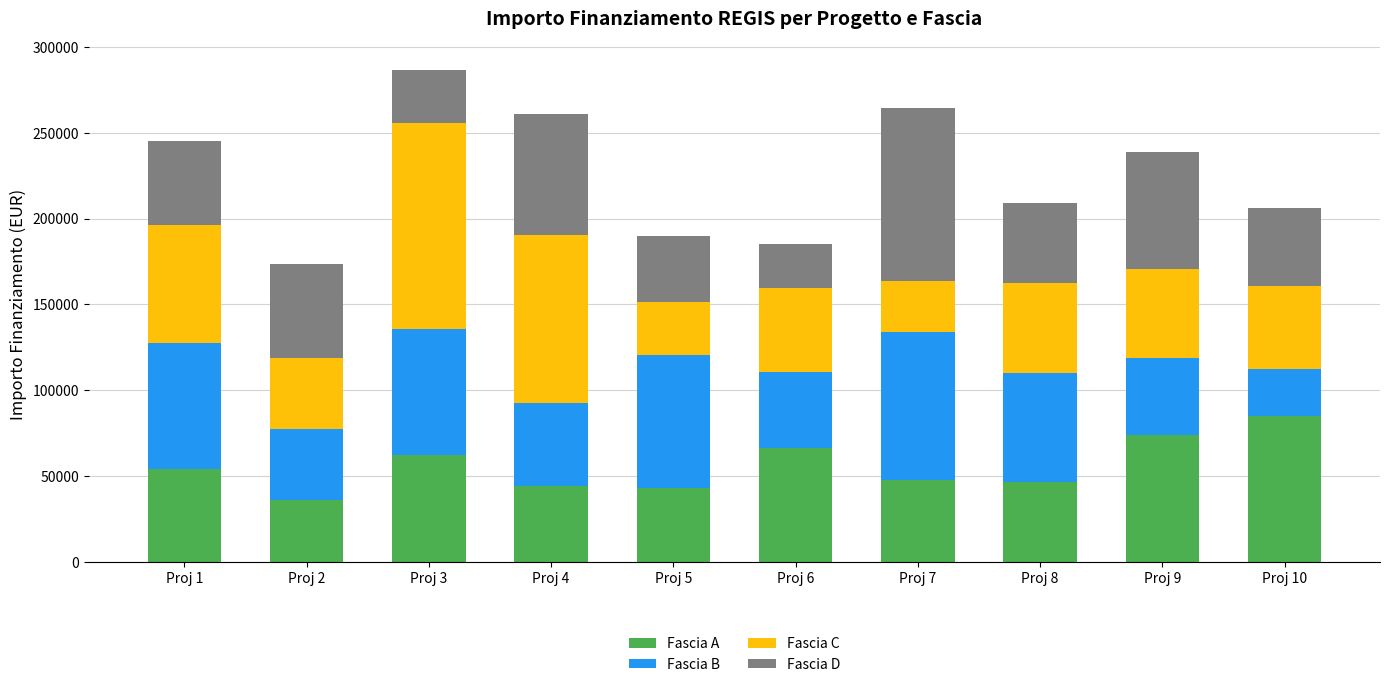

What is the minimum value for Fascia A?

36123.8